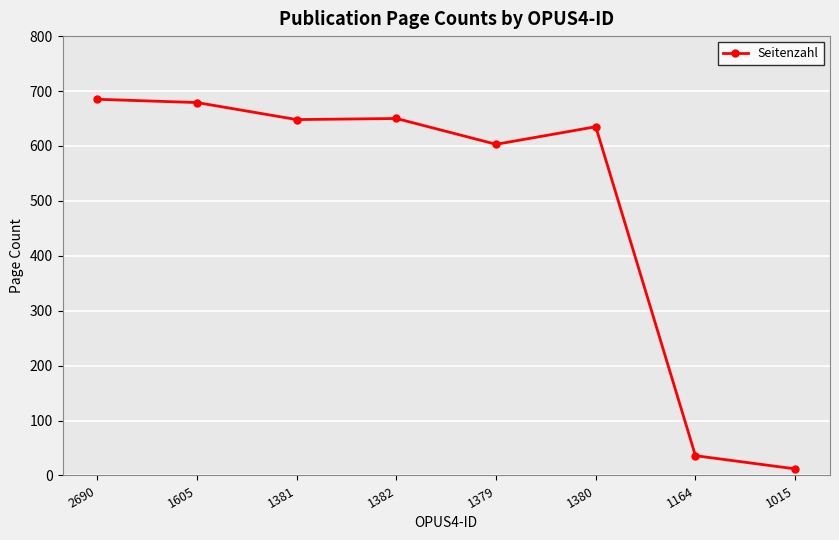

How many series are shown in this chart?

1